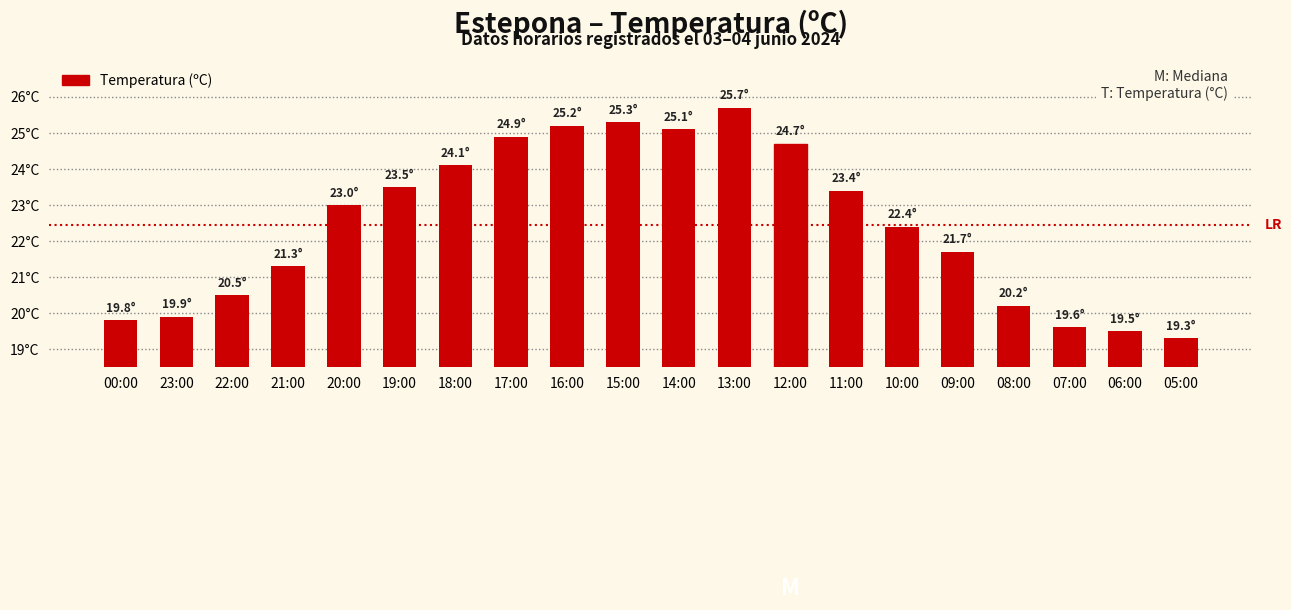

What is the label of the 20th bar from the left?

05:00